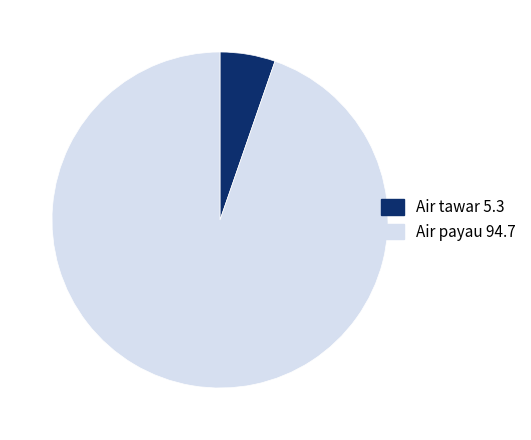

Does any single category account for the majority?

Yes